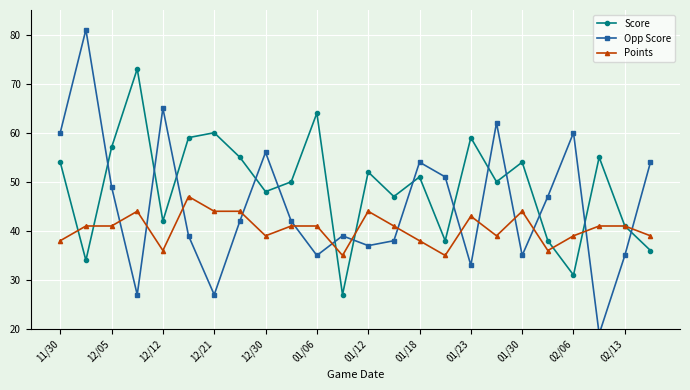

What is the value of the Opp Score point at the 12th from the left?

39